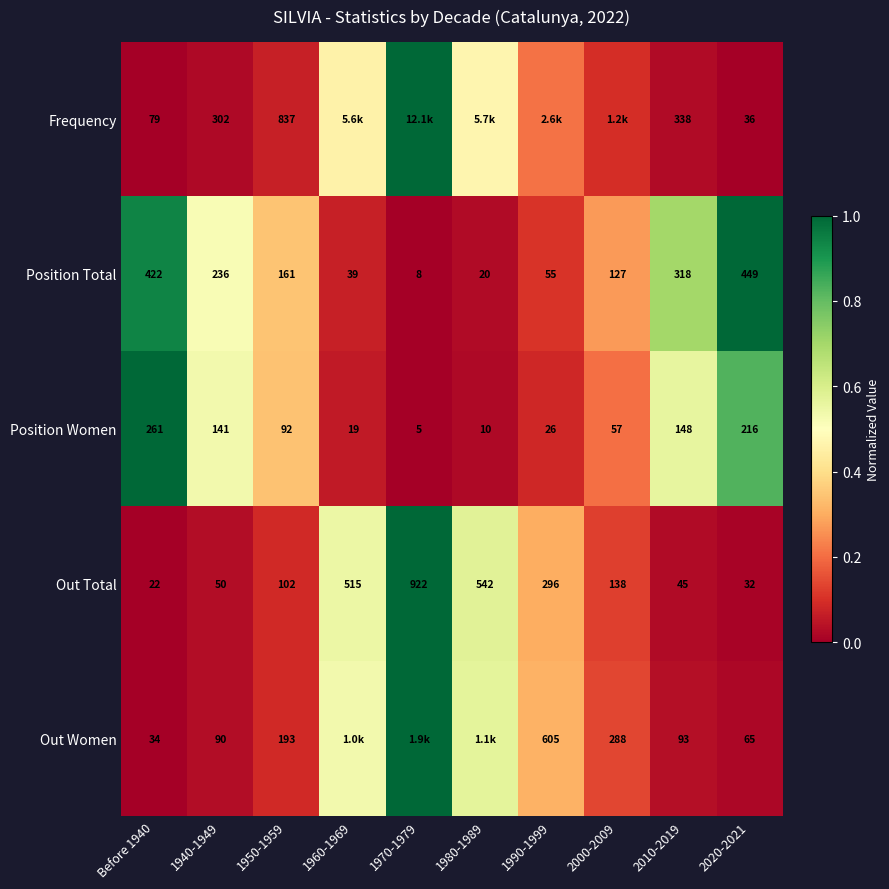

Is the value of Out Total at 1950-1959 greater than the value of Position Women at 1950-1959?

Yes